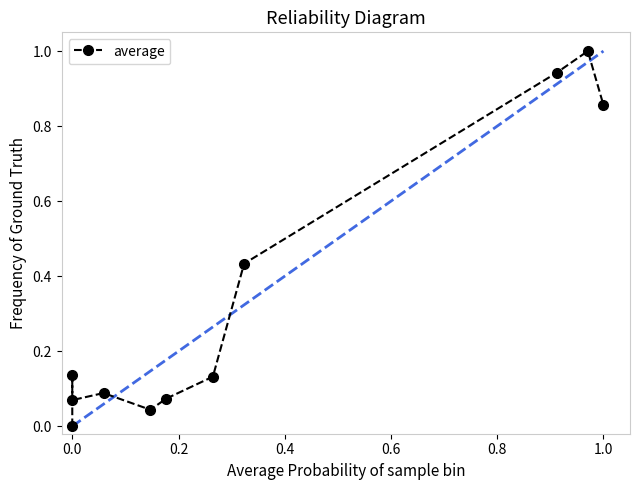

How many data points does each series have?

11